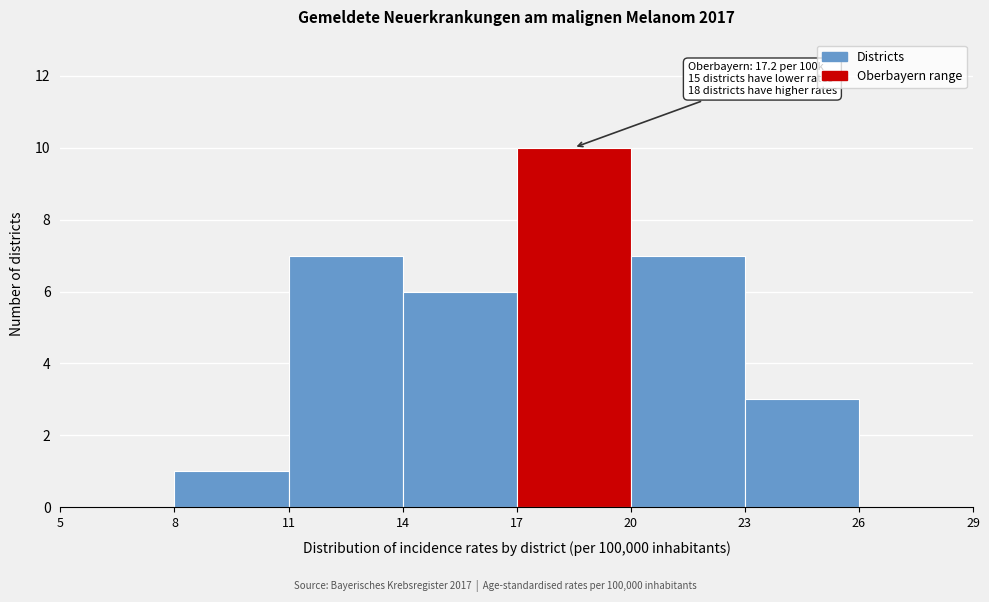

Over which range of the x-axis is the bar tallest?

17 to 20